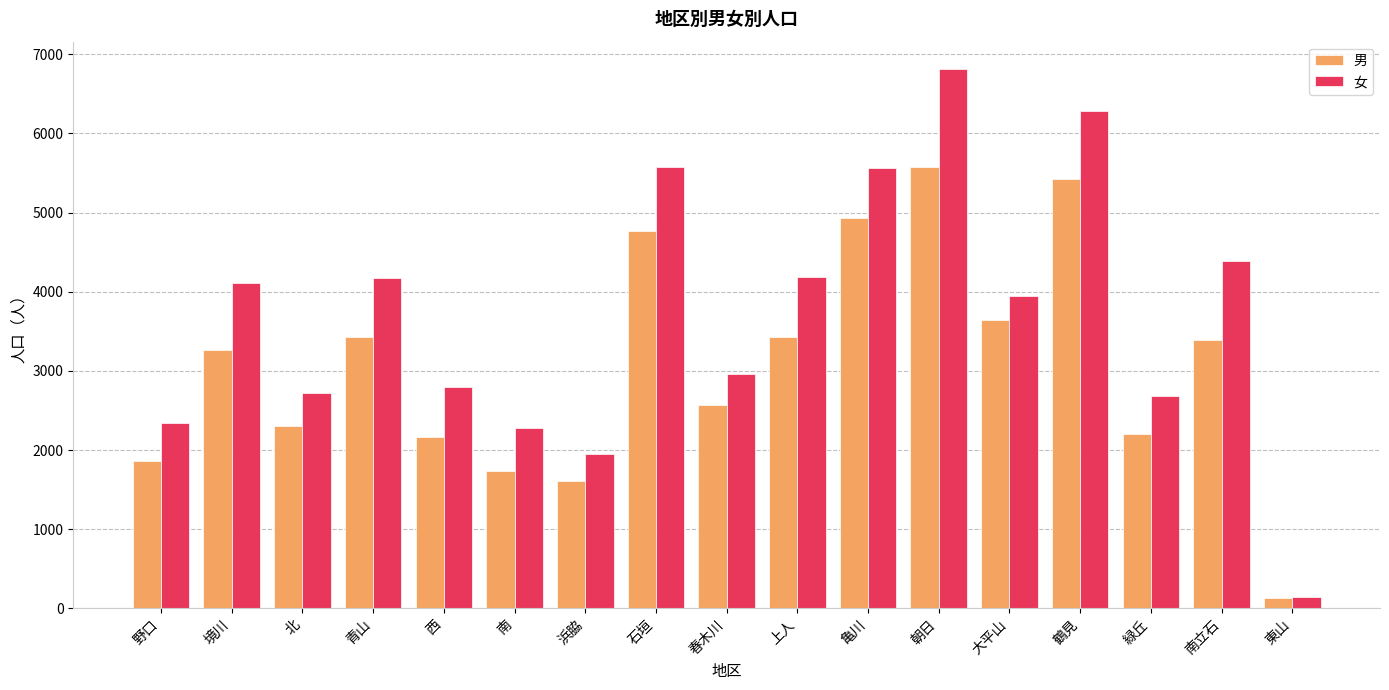

At which label does 女 reach its peak?

朝日